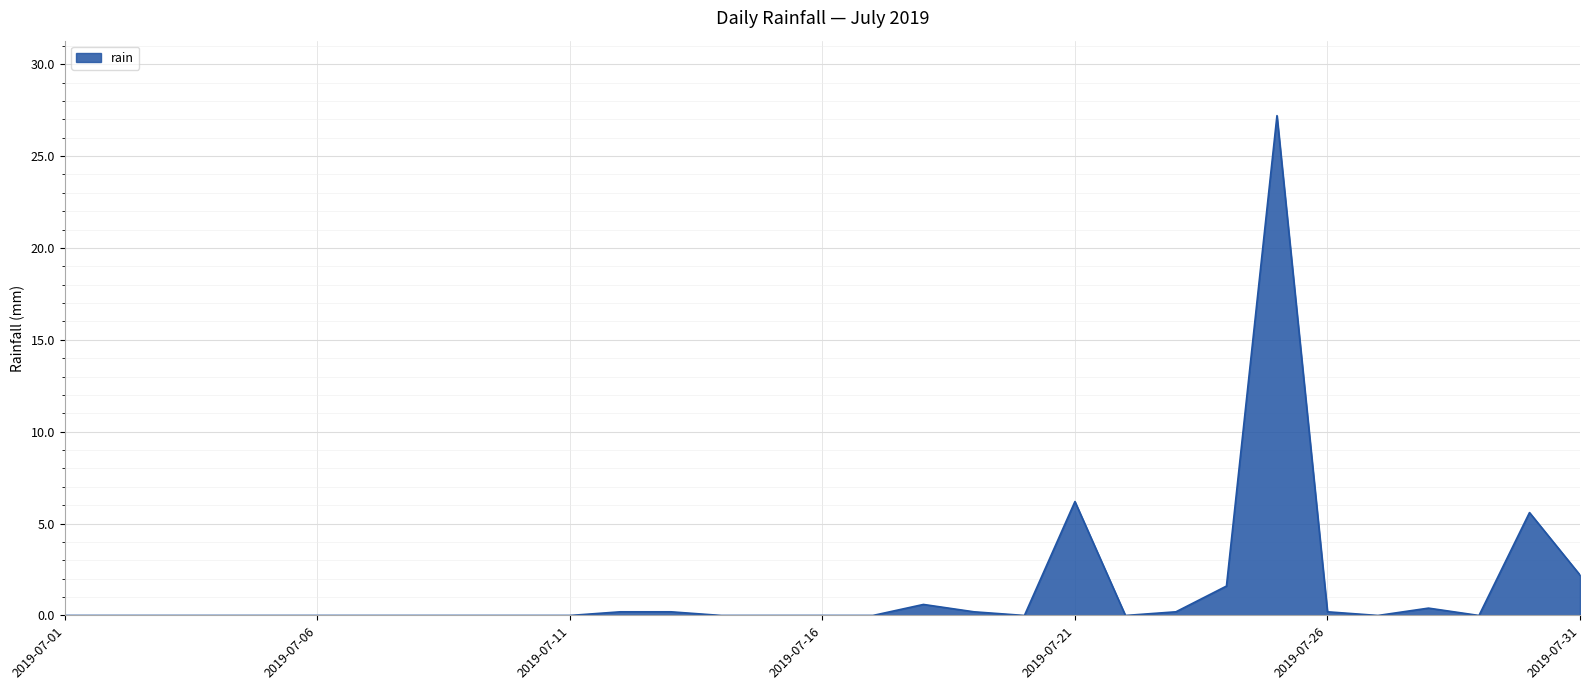

What is the difference between the maximum and minimum values?

27.2